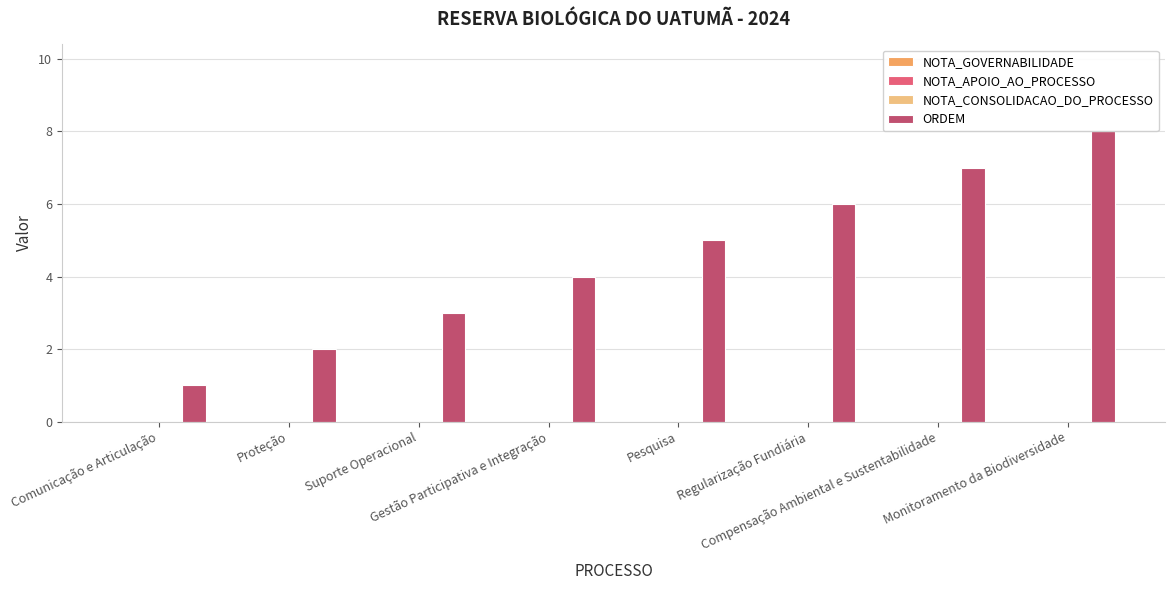

What is the sum of all values?

36